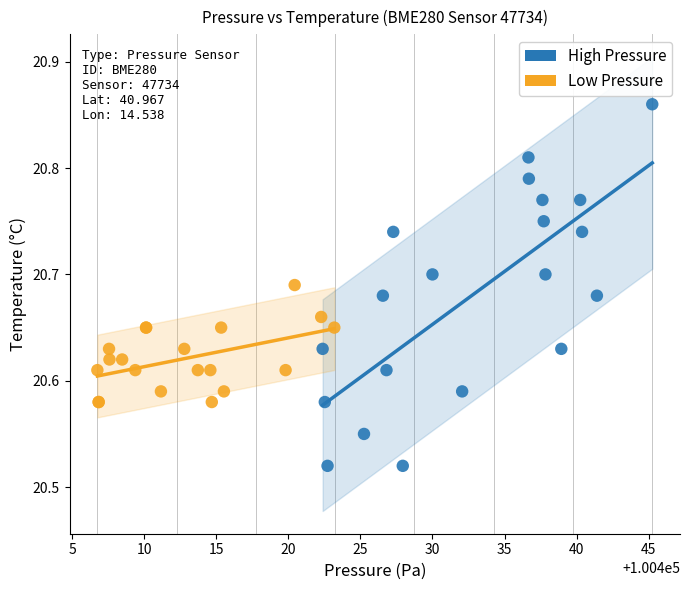

What are all the series names shown in the legend?

High Pressure, Low Pressure